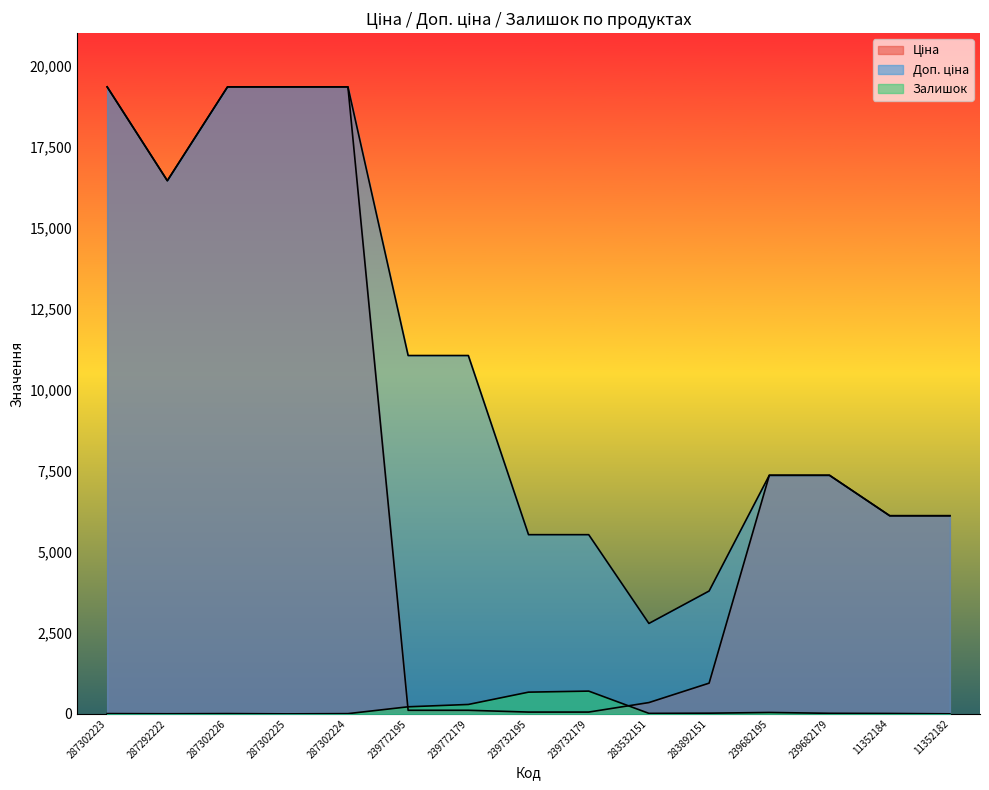

What position from the left is 283892151?

11